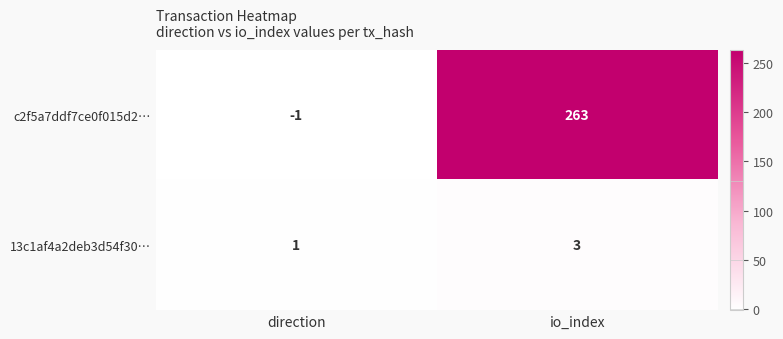

What value does the 13c1af4a2deb3d54f30… series have at io_index?

3